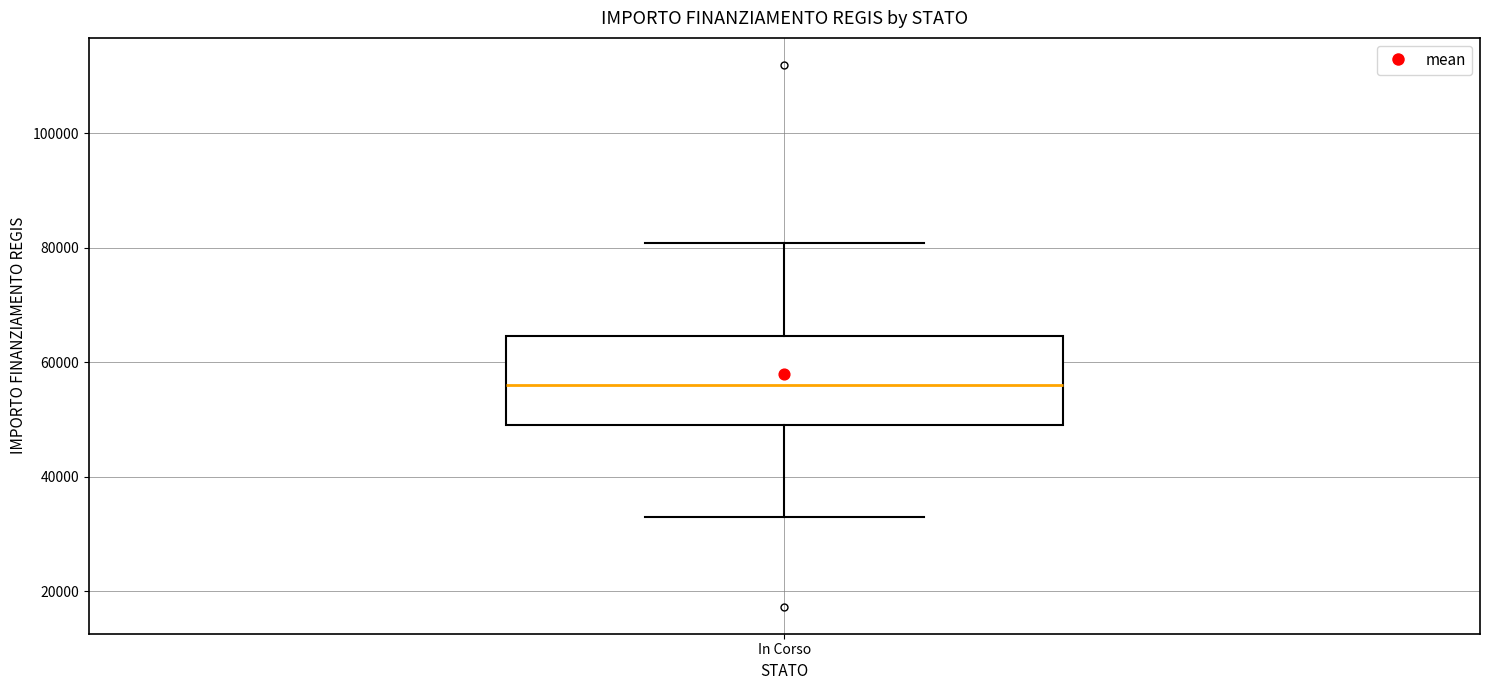

Where does the median line of the box for In Corso sit on the y-axis? The values are not printed on the chart, so give them approximately, as read against the axis.

56000